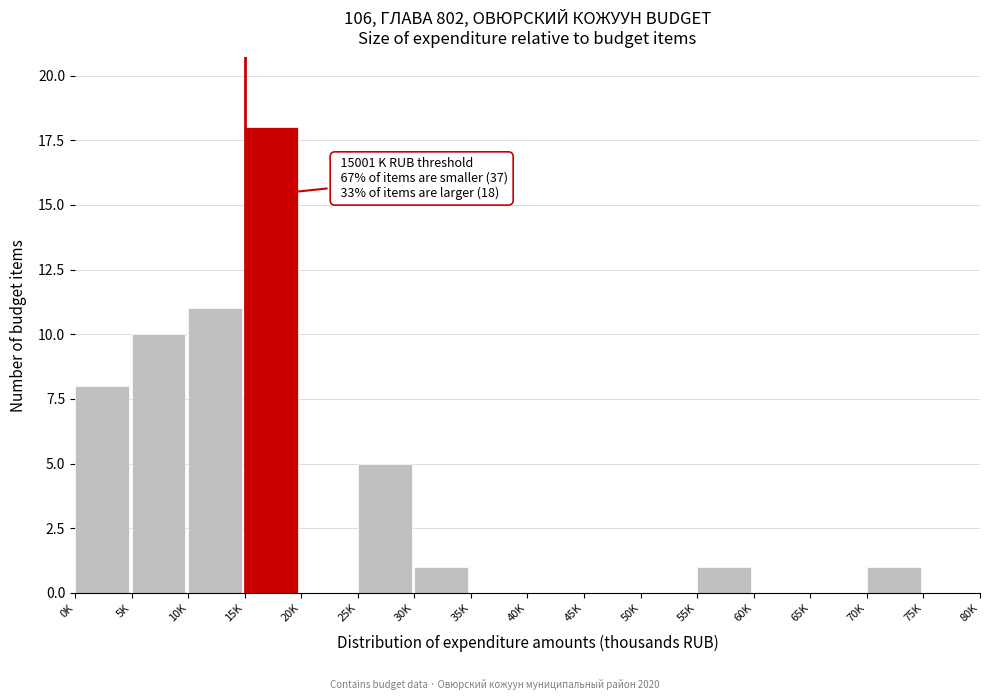

Reading left to right, what are all the values shown in this chart?

0K=8	5K=10	10K=11	15K=18	20K=0	25K=5	30K=1	35K=0	40K=0	45K=0	50K=0	55K=1	60K=0	65K=0	70K=1	75K=0